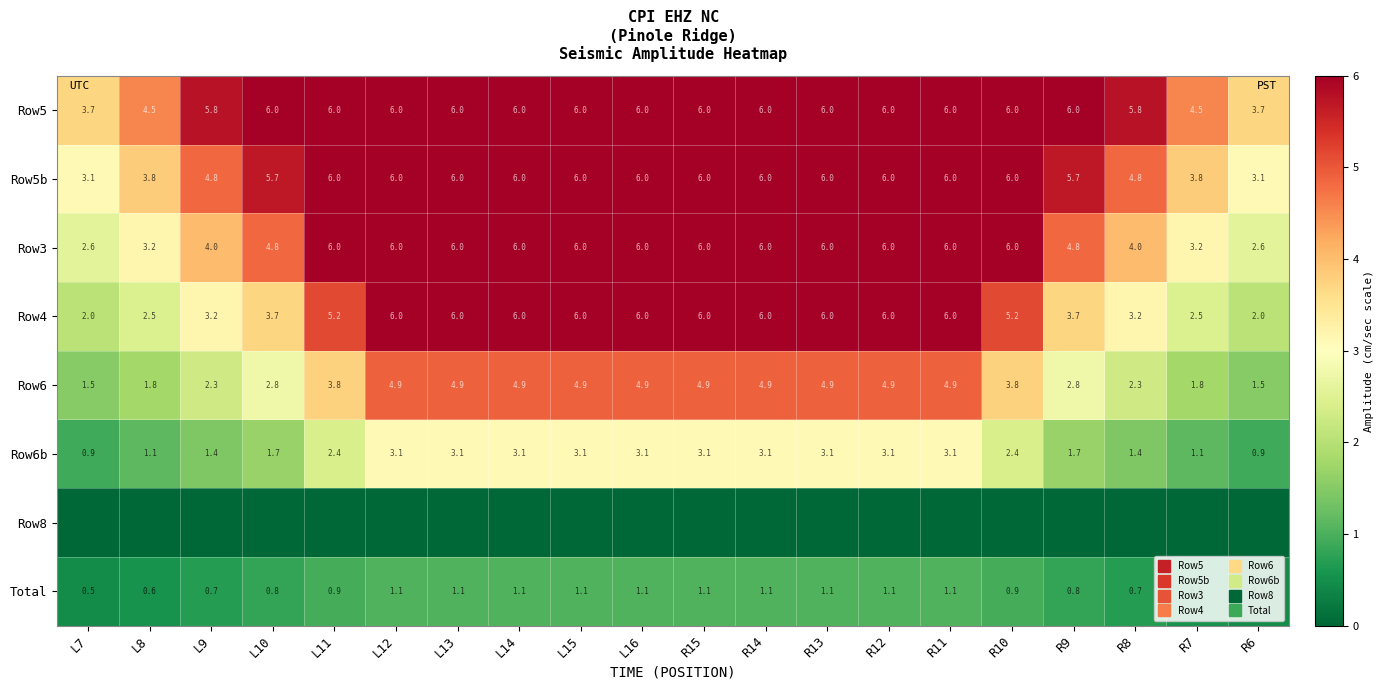

Which category has the highest value across all series?

L10